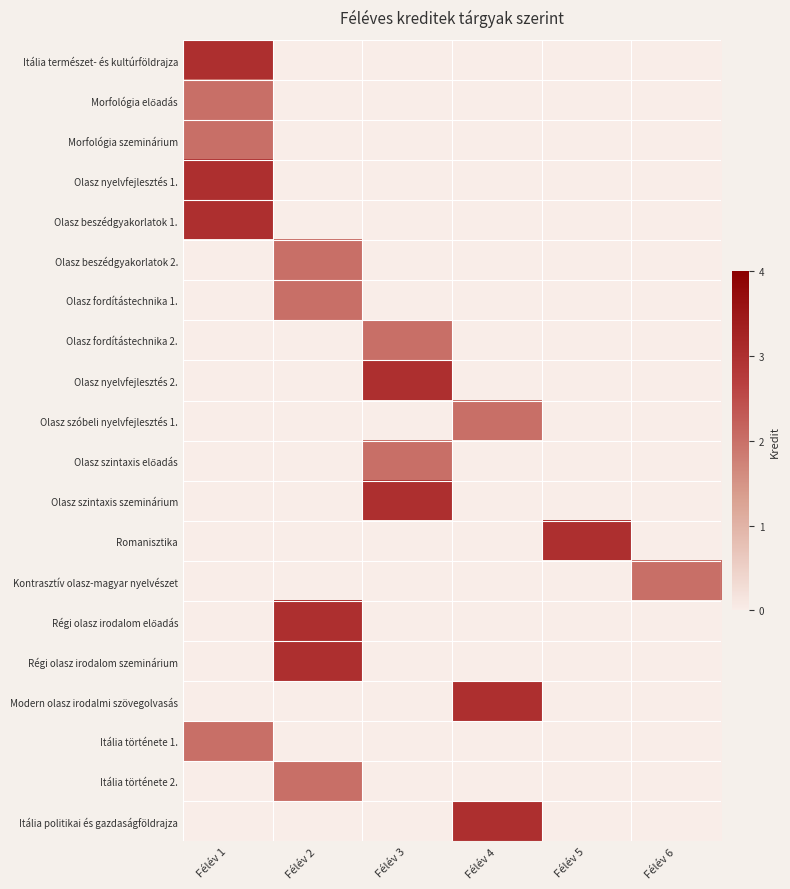

At how many categories does at least one series exceed 0?

6